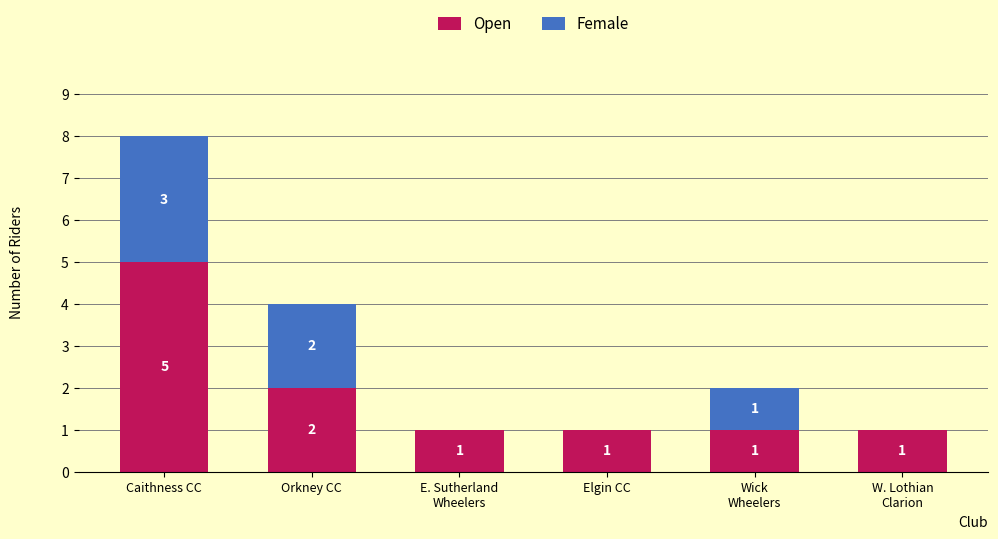

Where is Open nearest to the value 3?

Orkney CC